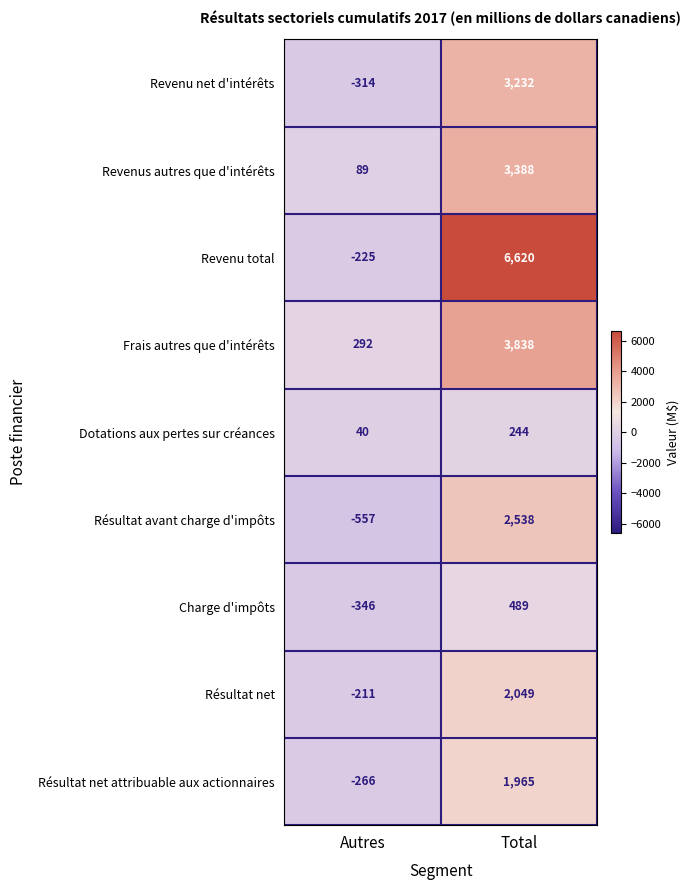

Is the value of Frais autres que d'intérêts at Autres greater than the value of Résultat avant charge d'impôts at Autres?

Yes